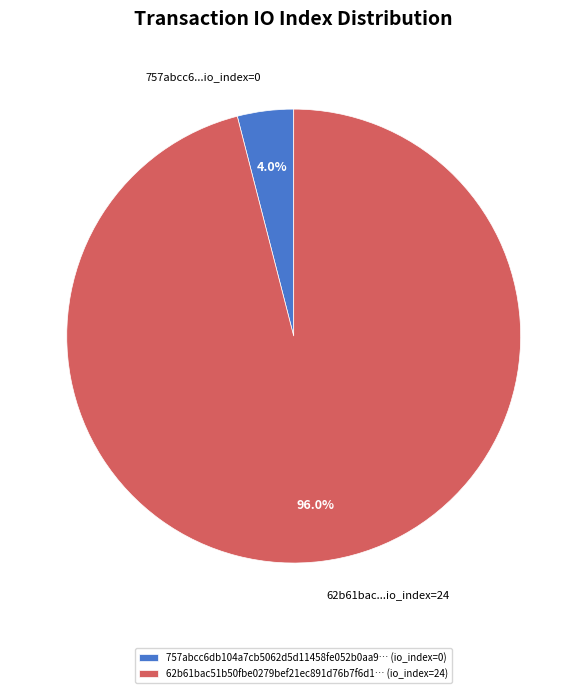

How many slices are in this pie chart?

2